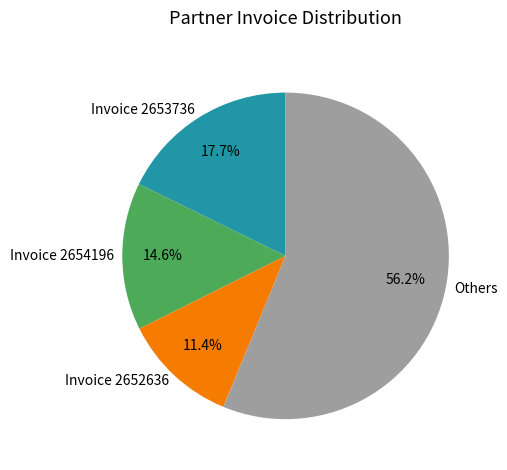

How many segments does this pie chart have?

4